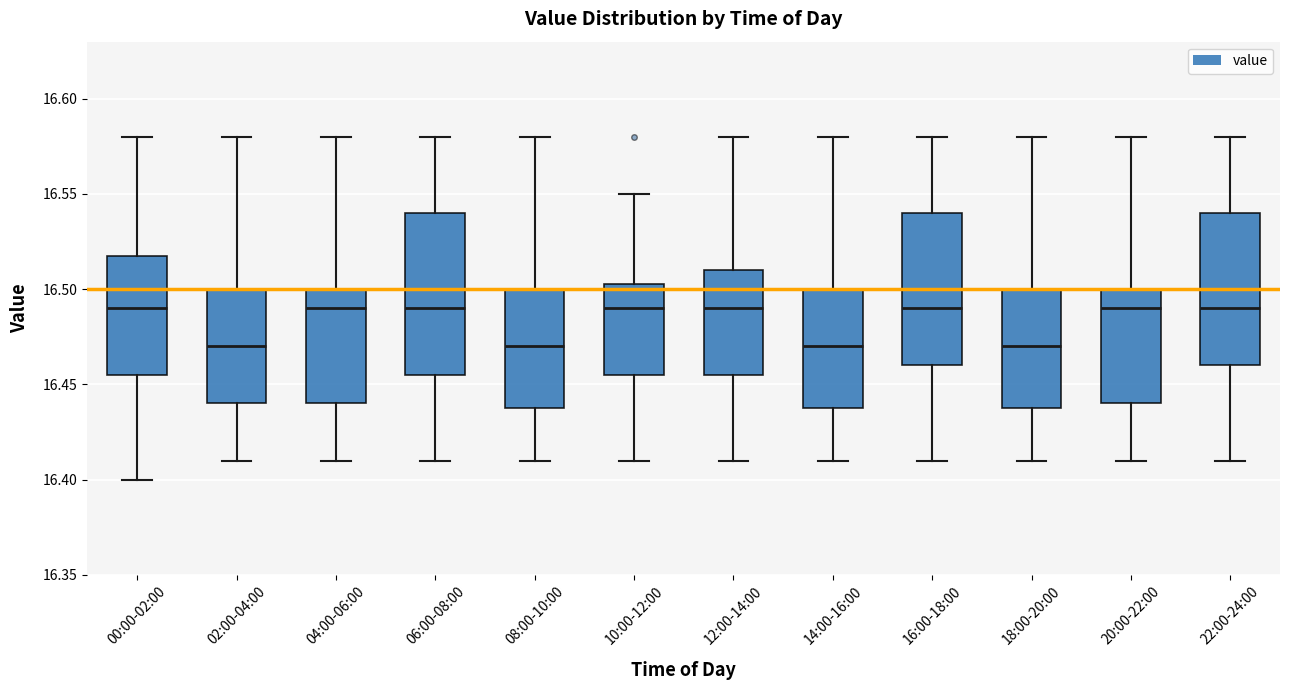

Where does the median line of the box for 20:00-22:00 sit on the y-axis? The values are not printed on the chart, so give them approximately, as read against the axis.

16.490